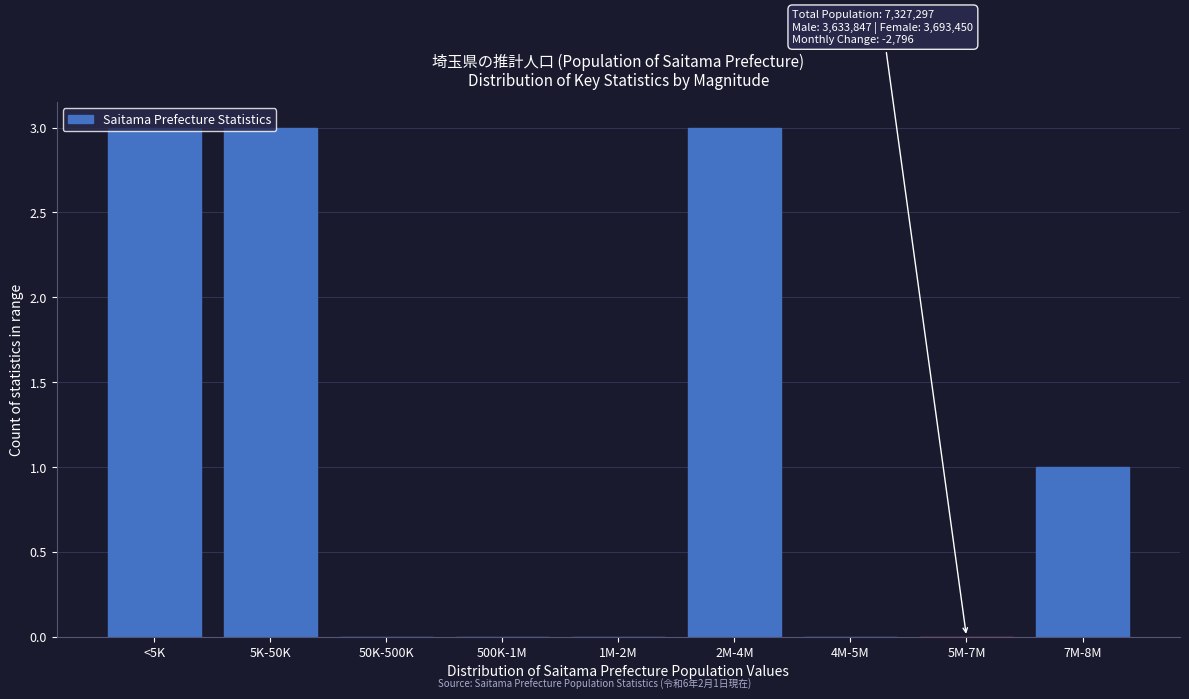

What is the greatest value displayed?

3